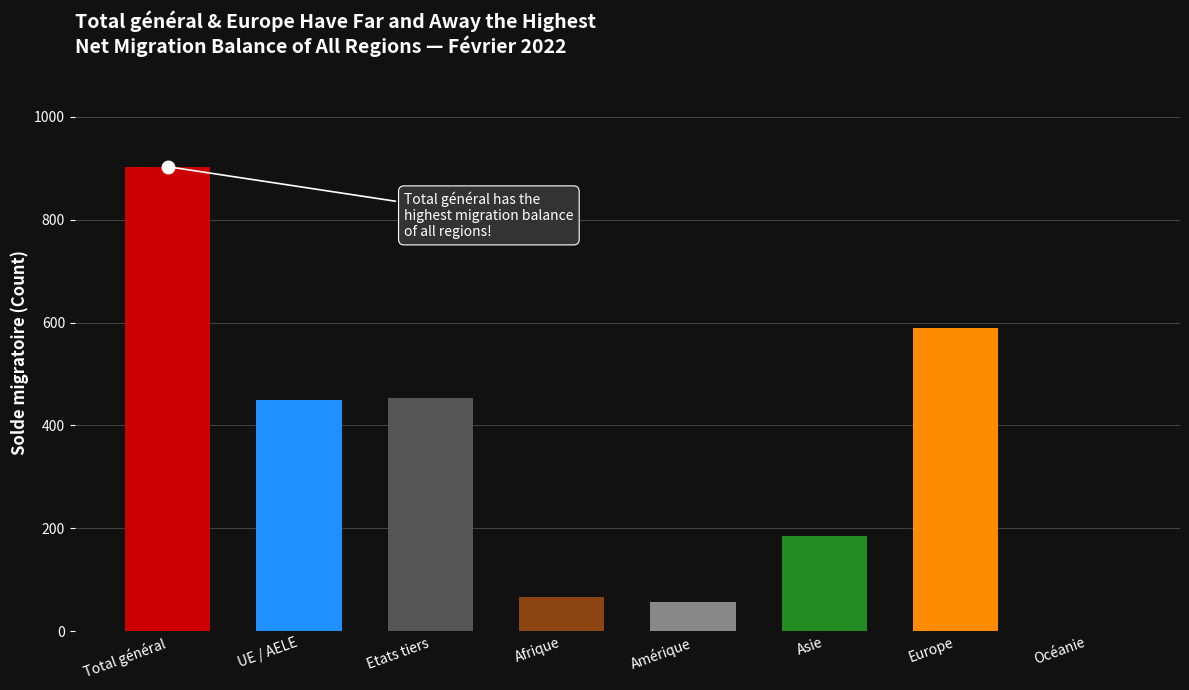

What is the change in value from Etats tiers to Europe?

+137